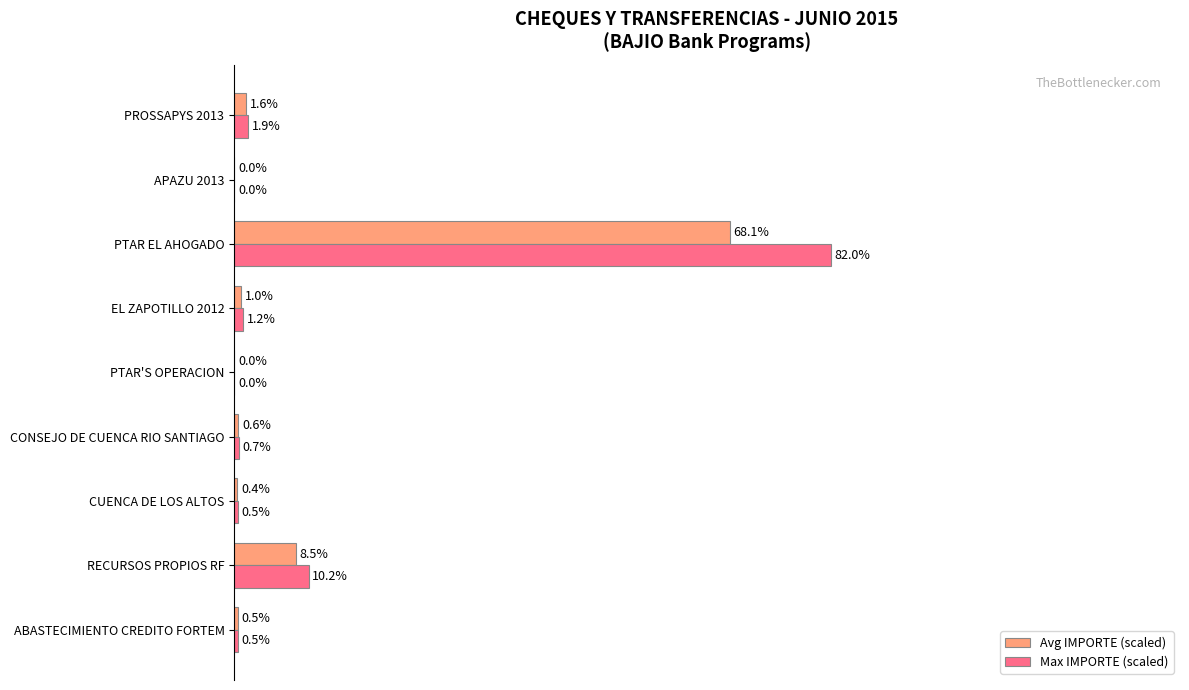

Is the value of Max IMPORTE (scaled) at RECURSOS PROPIOS RF greater than the value of Avg IMPORTE (scaled) at ABASTECIMIENTO CREDITO FORTEM?

Yes